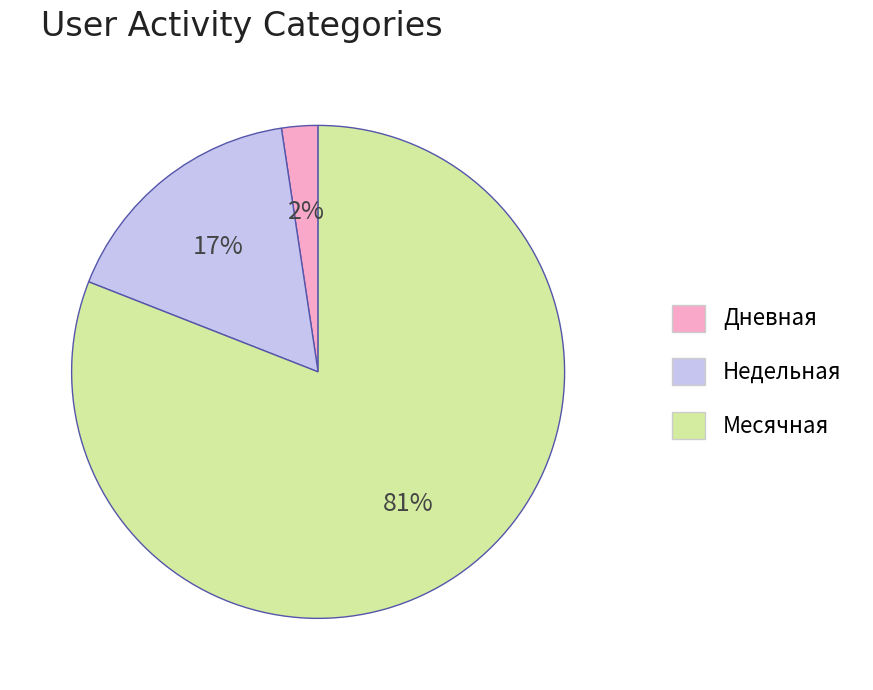

Rank the categories by value from lowest to highest.

Дневная, Недельная, Месячная